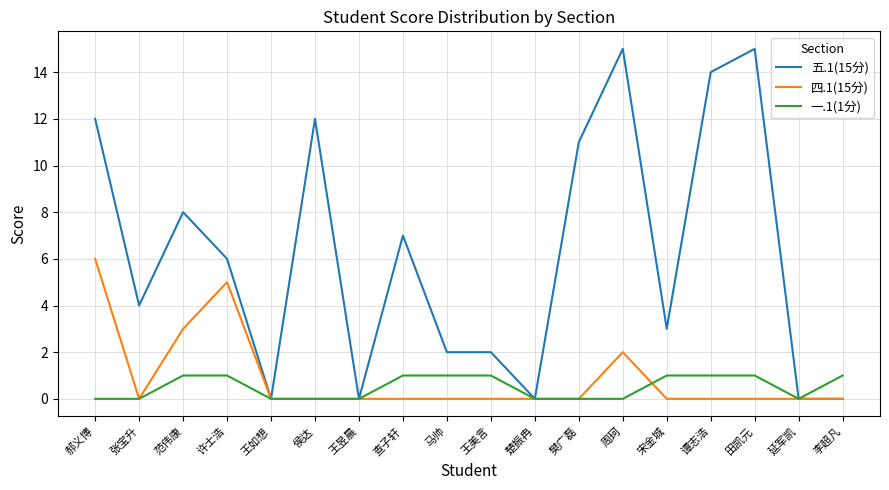

Which series has the largest total across all categories?

五.1(15分)